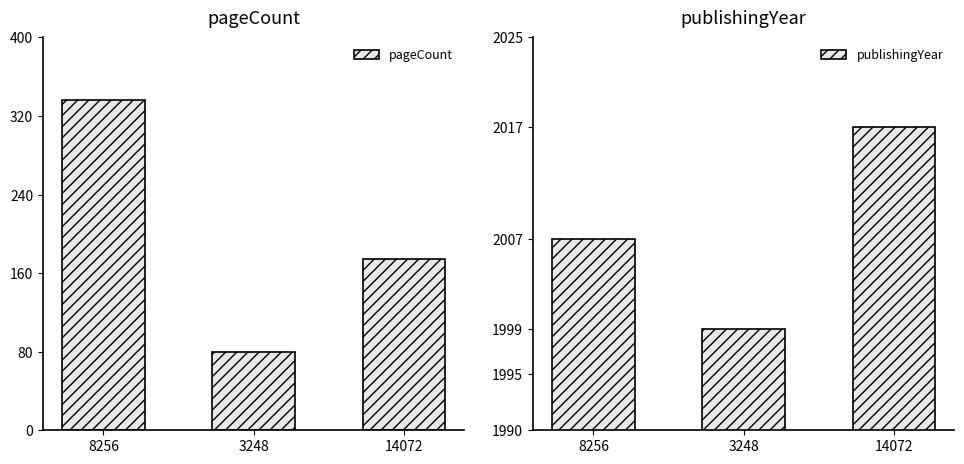

Reading left to right, extract all data points from this chart.

pageCount: 8256=336	3248=80	14072=174
publishingYear: 8256=2007	3248=1999	14072=2017